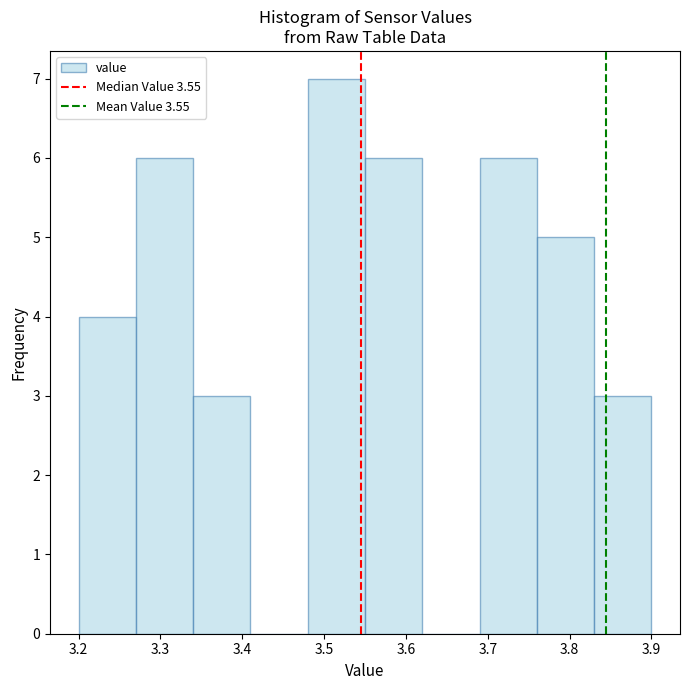

Reading left to right, transcribe this chart: for each bar, give the range it covers on the x-axis and its height. The values are not printed on the chart, so give them approximately, as read against the axis.

3.20 to 3.27: 4
3.27 to 3.34: 6
3.34 to 3.41: 3
3.41 to 3.48: 0
3.48 to 3.55: 7
3.55 to 3.62: 6
3.62 to 3.69: 0
3.69 to 3.76: 6
3.76 to 3.83: 5
3.83 to 3.90: 3